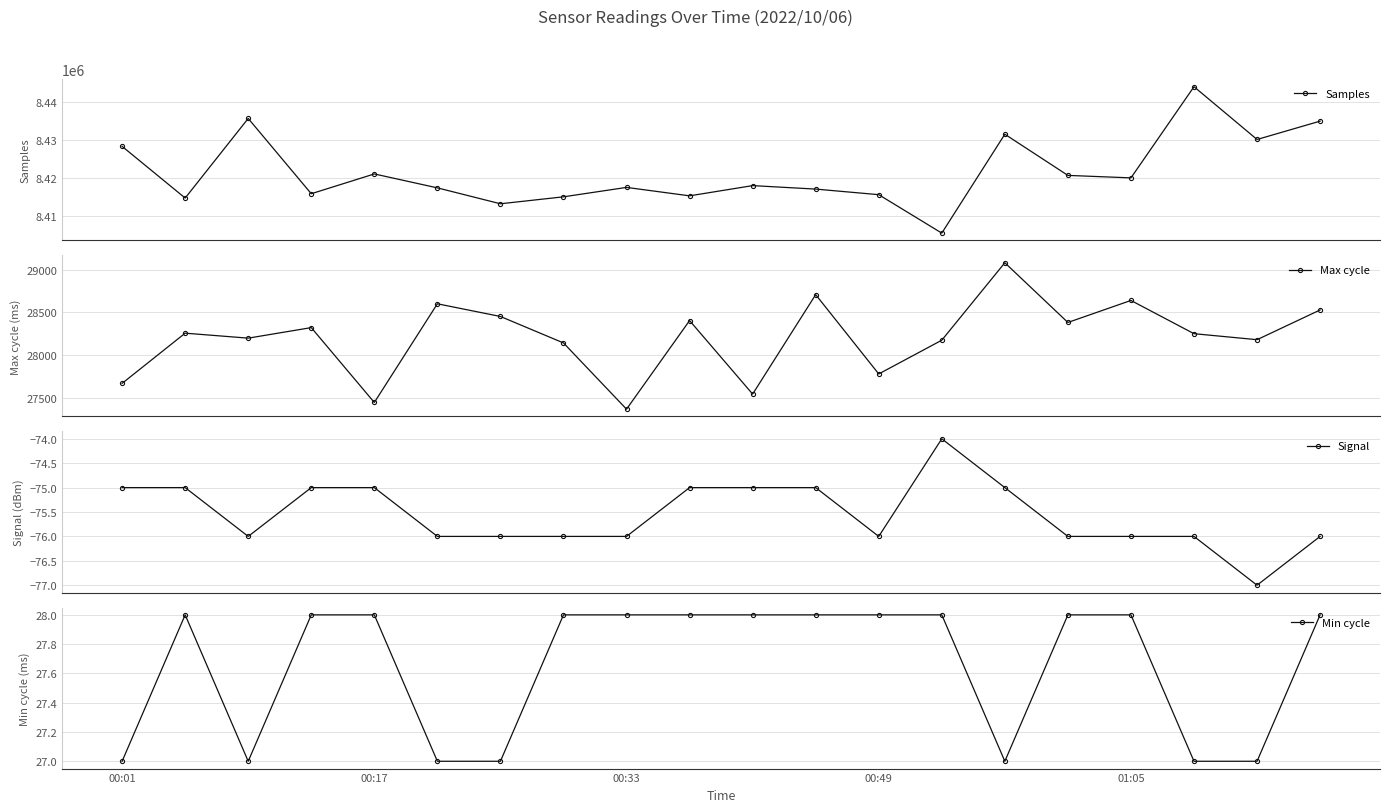

What is the value of the Samples point at the 3rd from the left?

8435618